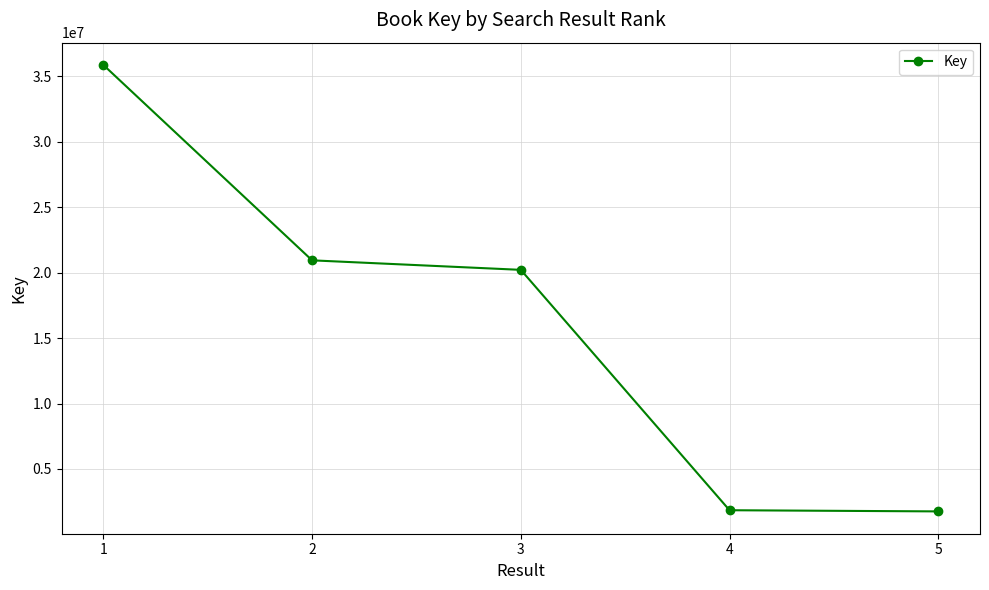

True or false: the data shows 30556295 at 2.

False